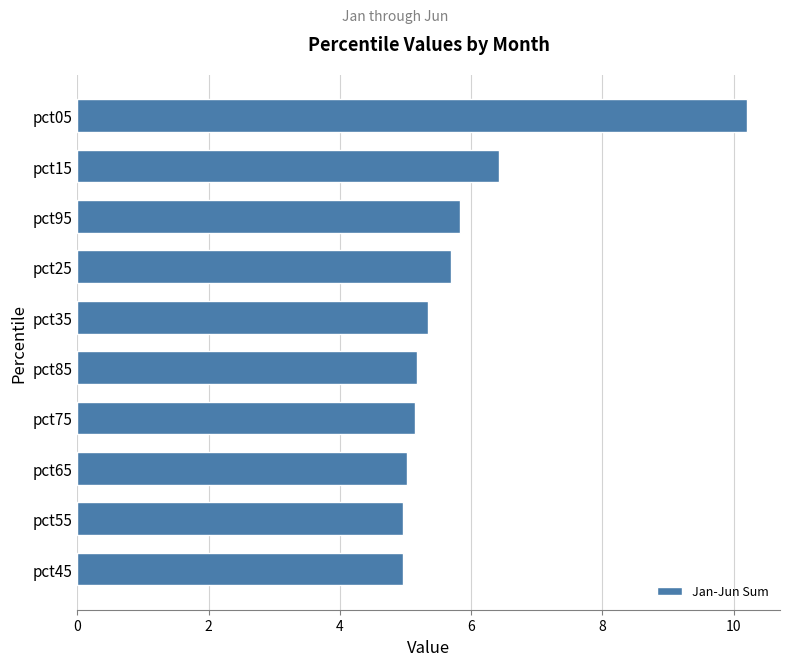

Reading bottom to top, what are all the values shown in this chart?

5.0	5.0	5.0	5.2	5.2	5.3	5.7	5.8	6.4	10.2